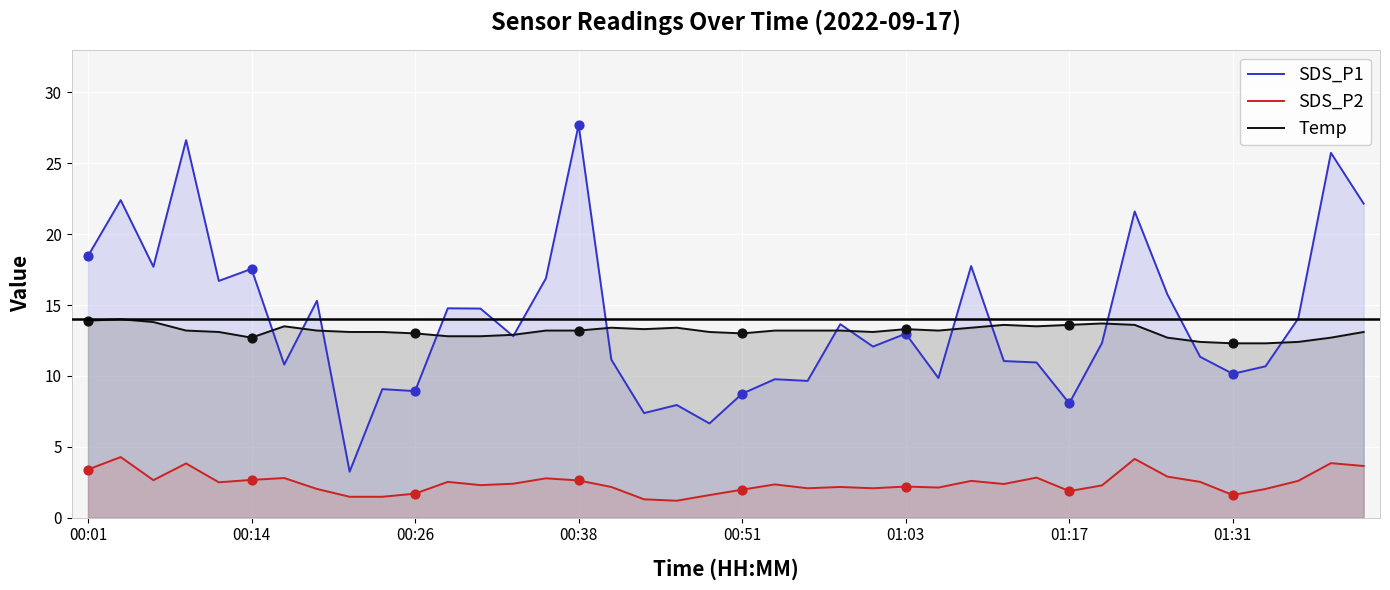

Which series reaches the minimum Y coordinate?

SDS_P2